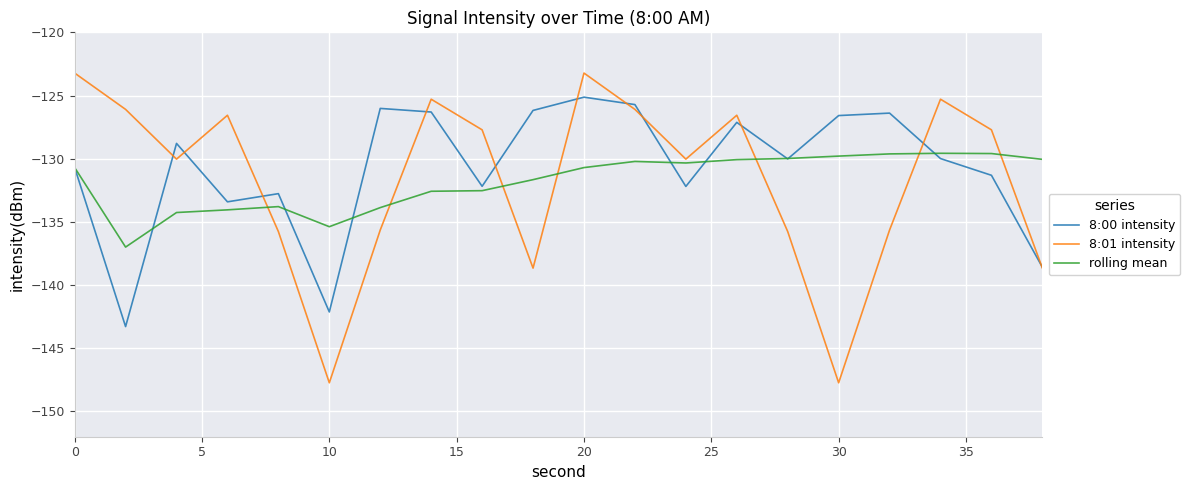

What is the highest value of the 8:01 intensity series?

-123.2